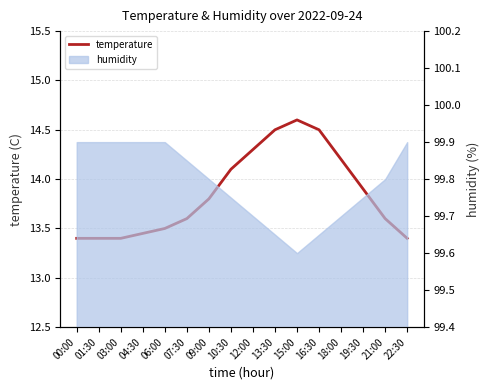

Reading left to right, extract all data points from this chart.

13.4	13.4	13.4	13.4	13.5	13.6	13.8	14.1	14.3	14.5	14.6	14.5	14.2	13.9	13.6	13.4